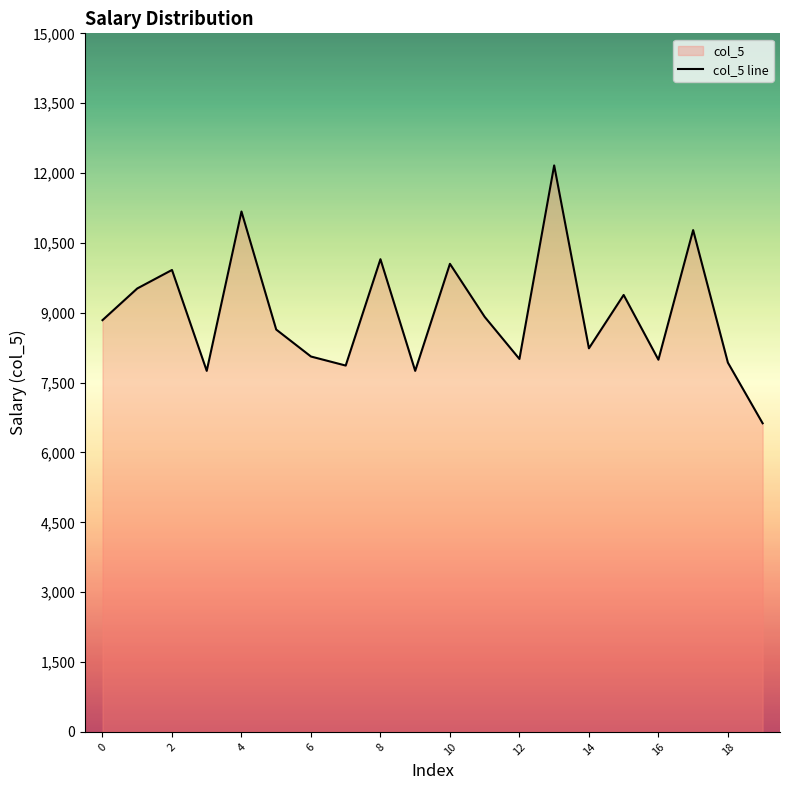

What is the ratio of the value at 10 to the value at 2?

1.0